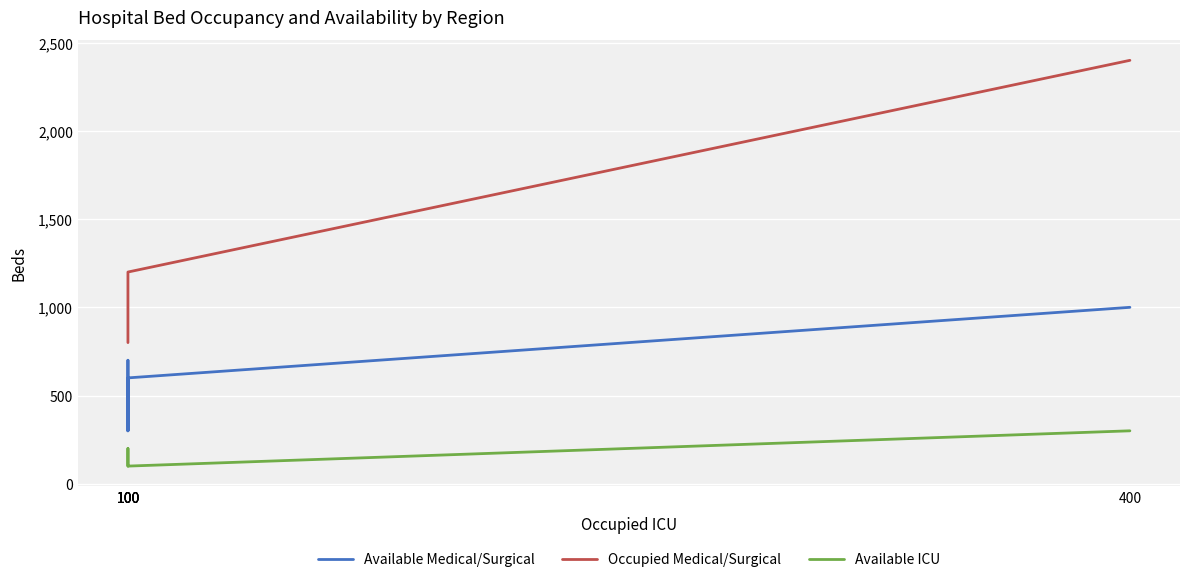

What is the maximum value shown in the chart?

2400